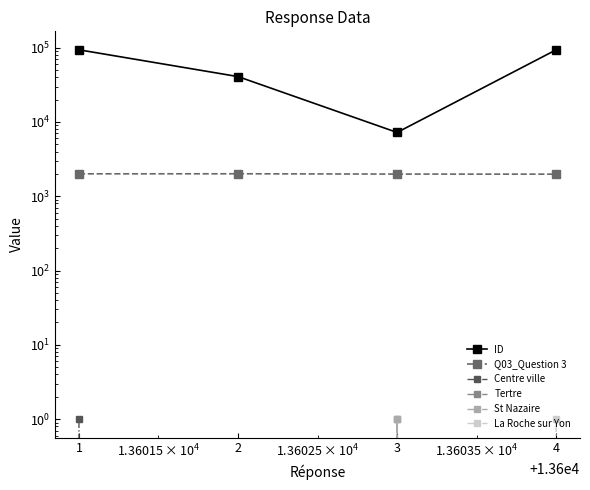

What is the difference between the maximum and minimum values in the Tertre series?

1